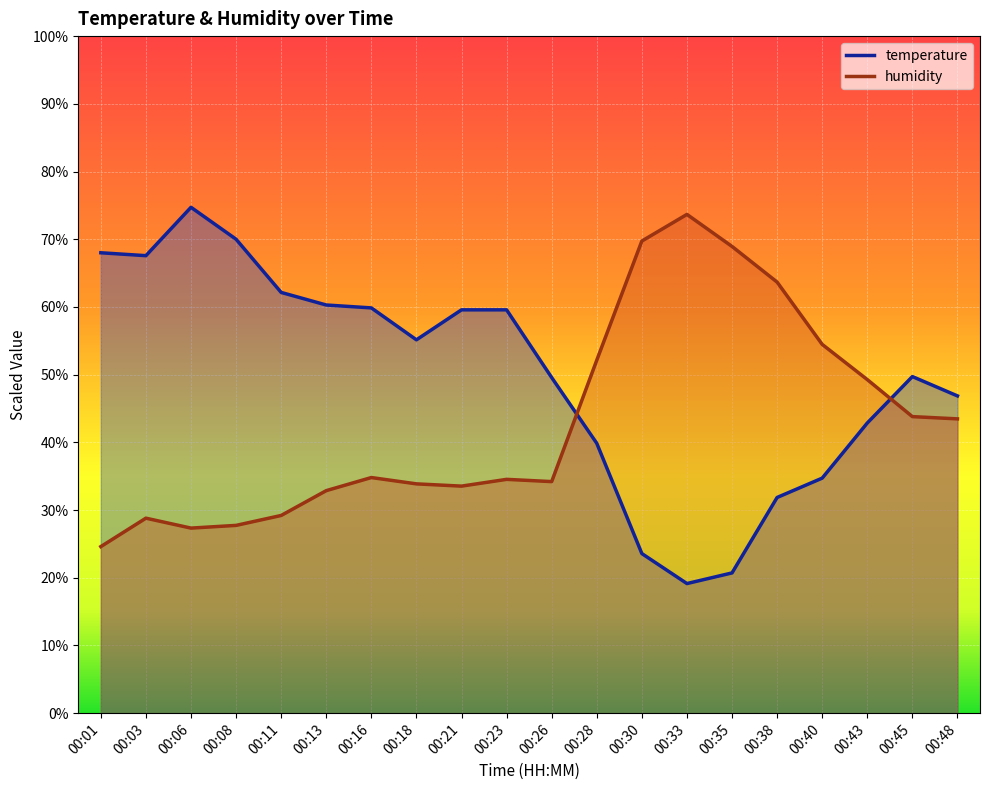

How many values in the temperature series exceed 55?

10